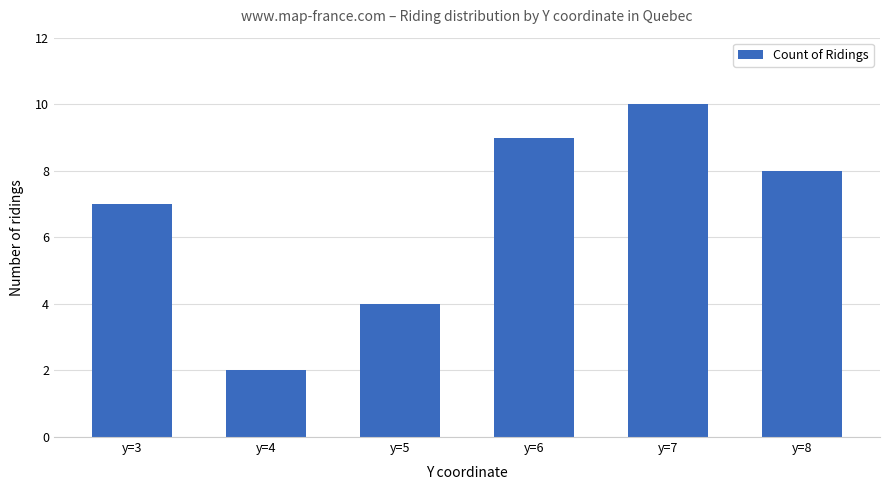

Which label corresponds to the smallest value in the chart?

y=4